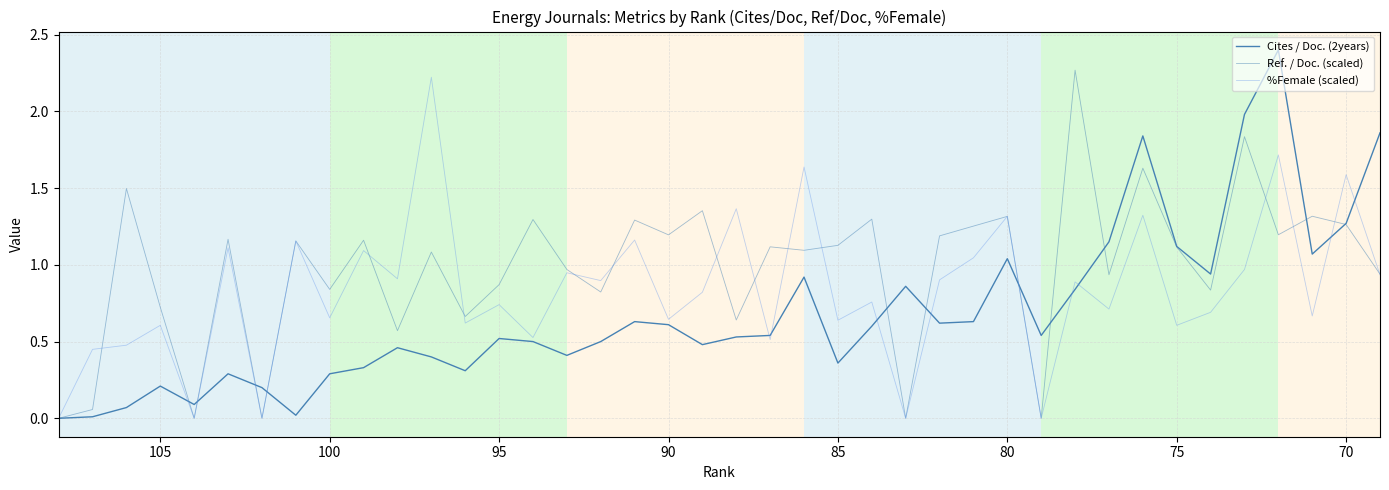

Reading left to right, what are all the values shown in this chart?

Cites / Doc. (2years): 0.0	0.0	0.1	0.2	0.1	0.3	0.2	0.0	0.3	0.3	0.5	0.4	0.3	0.5	0.5	0.4	0.5	0.6	0.6	0.5	0.5	0.5	0.9	0.4	0.6	0.9	0.6	0.6	1.0	0.5	0.8	1.1	1.8	1.1	0.9	2.0	2.4	1.1	1.3	1.9
Ref. / Doc. (scaled): 0.0	0.1	1.5	0.7	0.0	1.2	0.0	1.2	0.8	1.2	0.6	1.1	0.7	0.9	1.3	1.0	0.8	1.3	1.2	1.4	0.6	1.1	1.1	1.1	1.3	0.0	1.2	1.3	1.3	0.0	2.3	0.9	1.6	1.1	0.8	1.8	1.2	1.3	1.3	0.9
%Female (scaled): 0.0	0.4	0.5	0.6	0.0	1.1	0.0	1.2	0.7	1.1	0.9	2.2	0.6	0.7	0.5	0.9	0.9	1.2	0.6	0.8	1.4	0.5	1.6	0.6	0.8	0.0	0.9	1.0	1.3	0.0	0.9	0.7	1.3	0.6	0.7	1.0	1.7	0.7	1.6	0.9